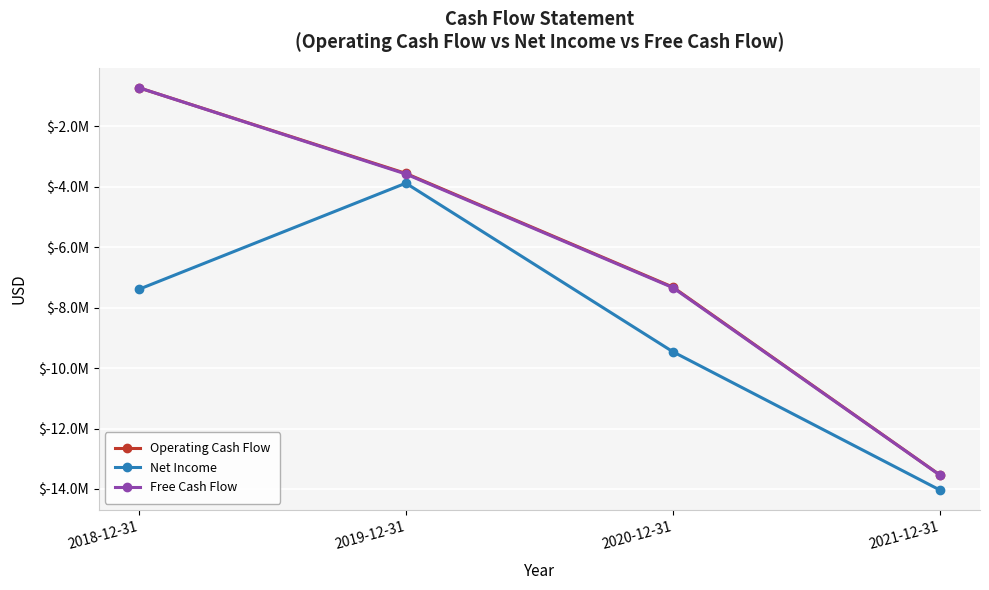

What is the smallest value displayed?

-14036578